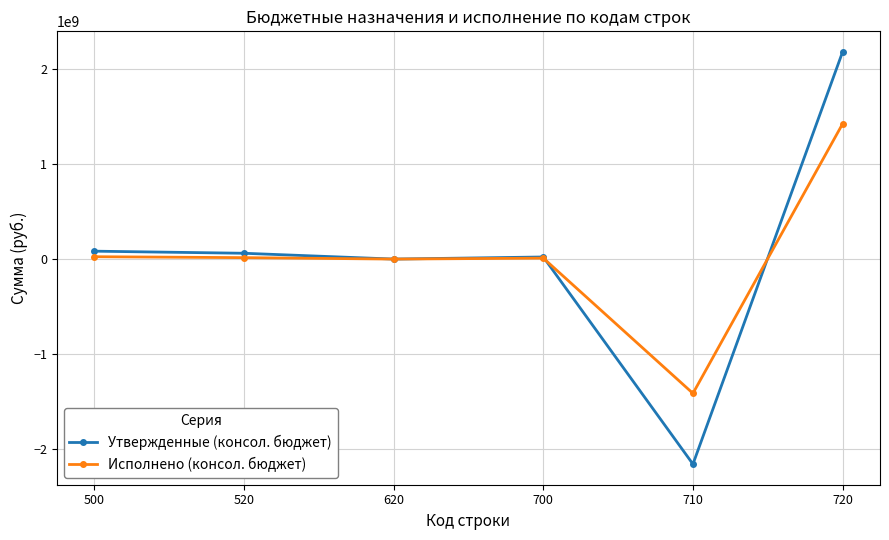

What is the difference between the Исполнено (консол. бюджет) values at 500 and 720?

1395791118.8